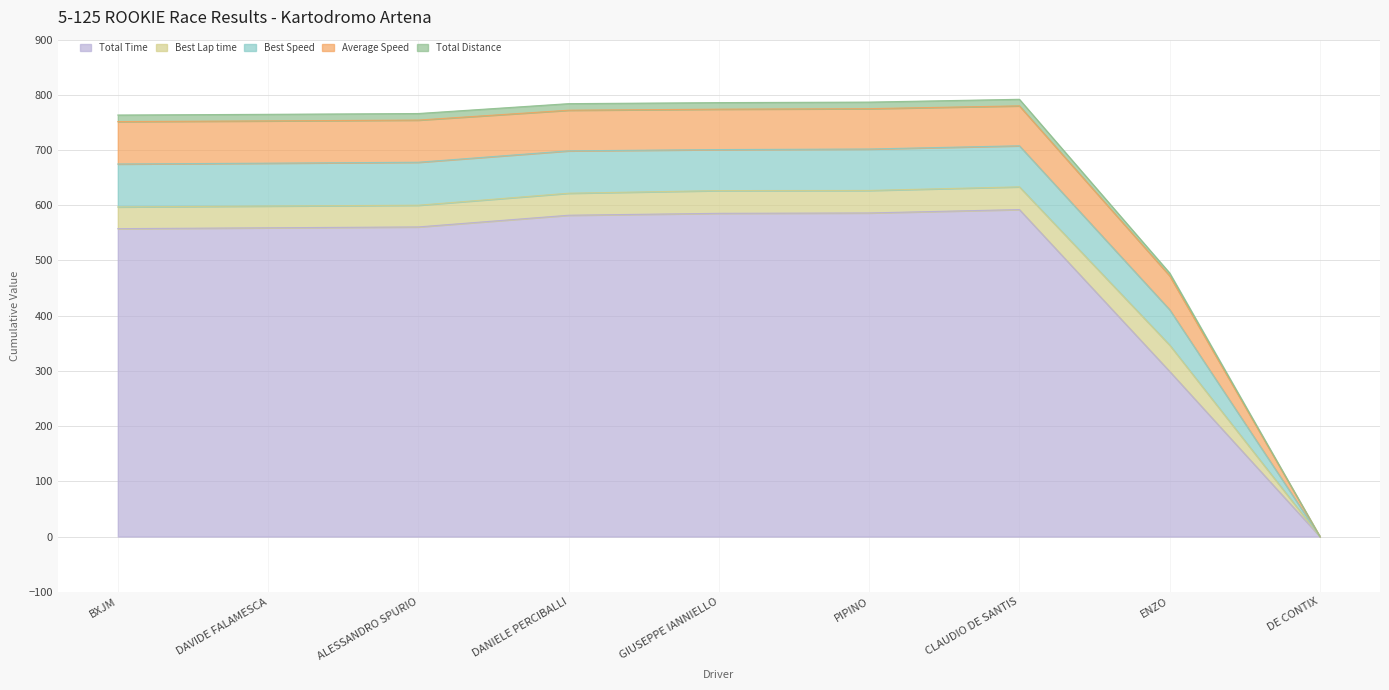

Read the Average Speed value at GIUSEPPE IANNIELLO.

73.2